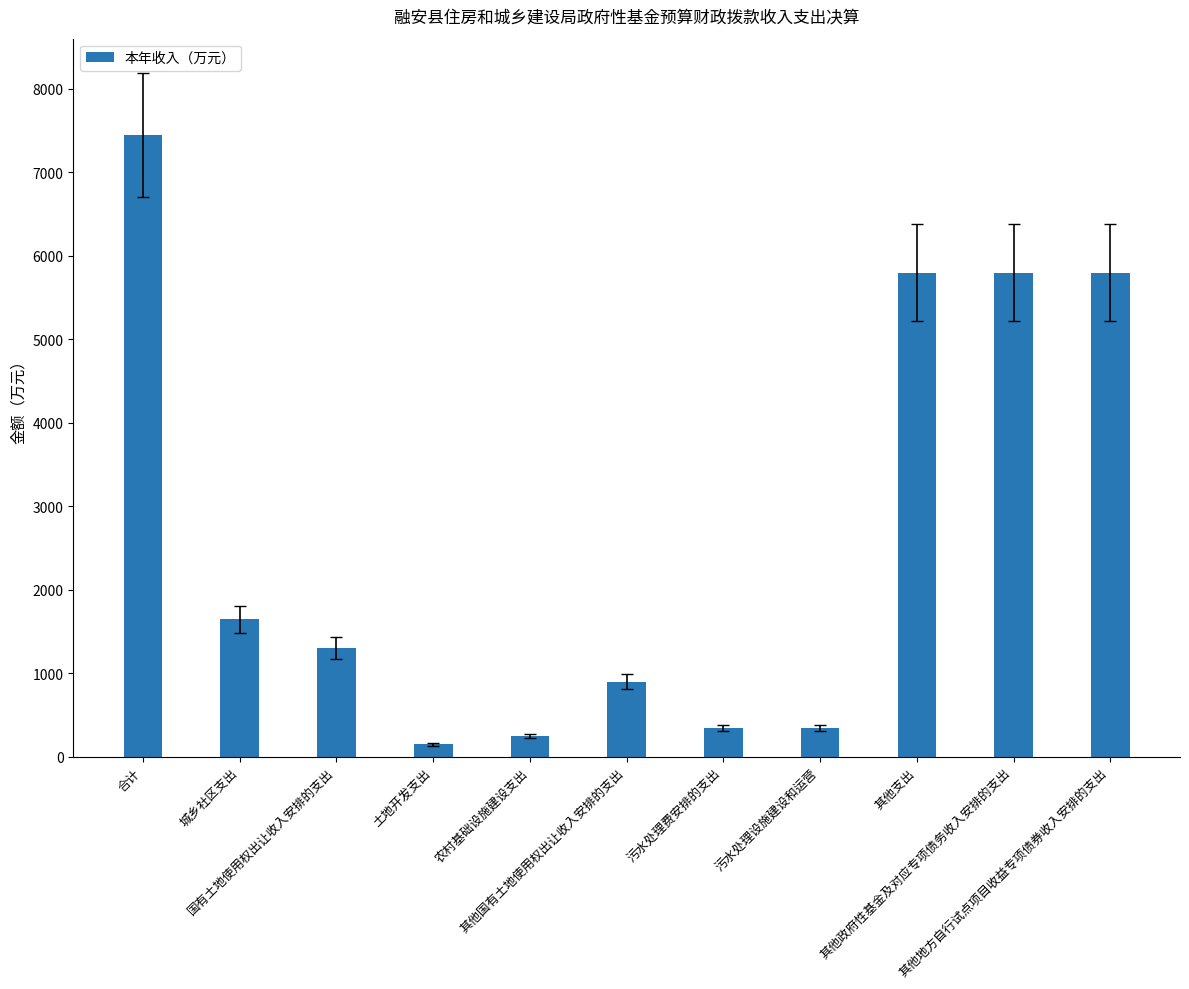

What position from the right is 其他支出?

3